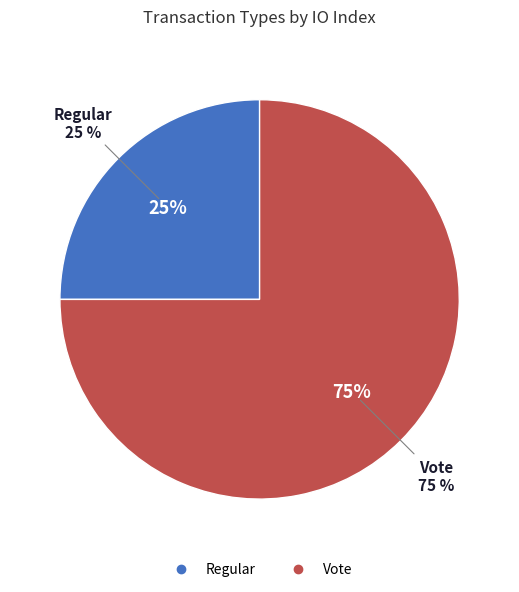

Count the number of slices in the pie.

2